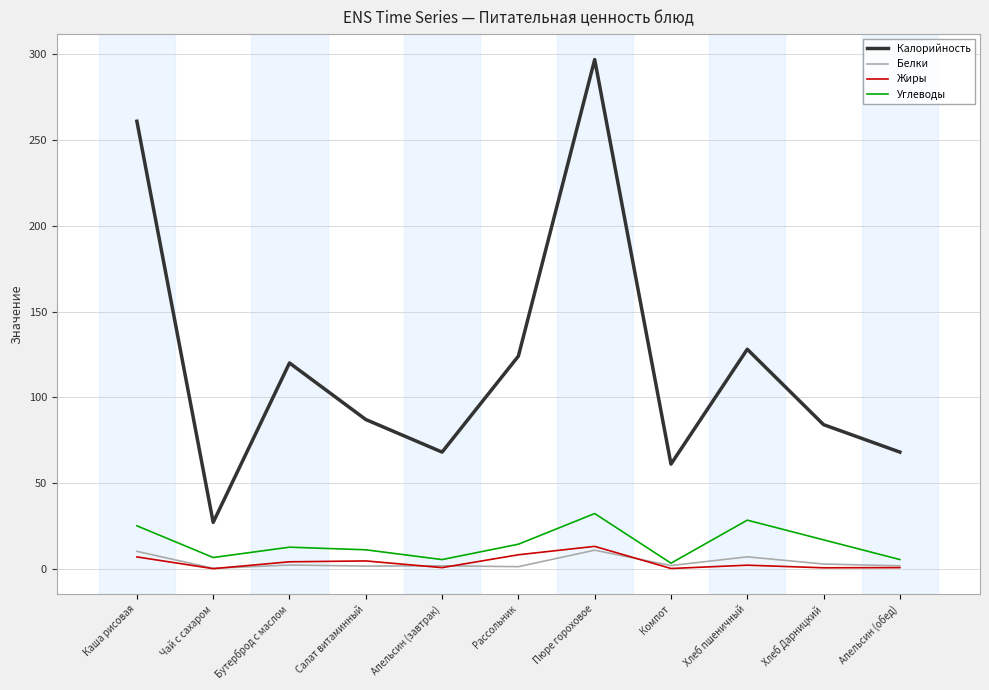

True or false: Углеводы and Калорийность intersect in this chart.

False